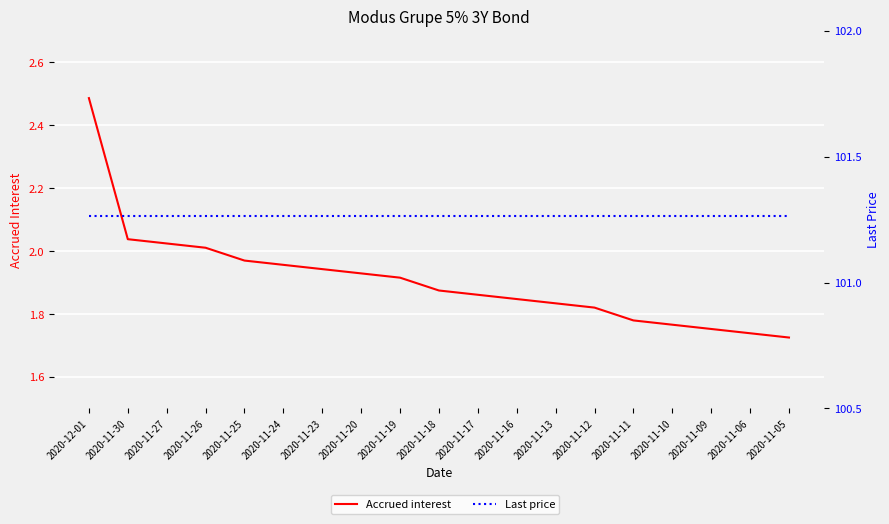

The Last price series shows 101.3 at 2020-11-17. True or false?

True